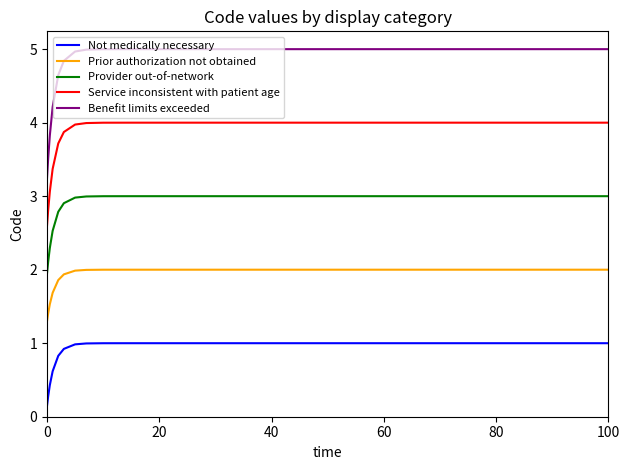

What is the greatest value displayed?

5.0